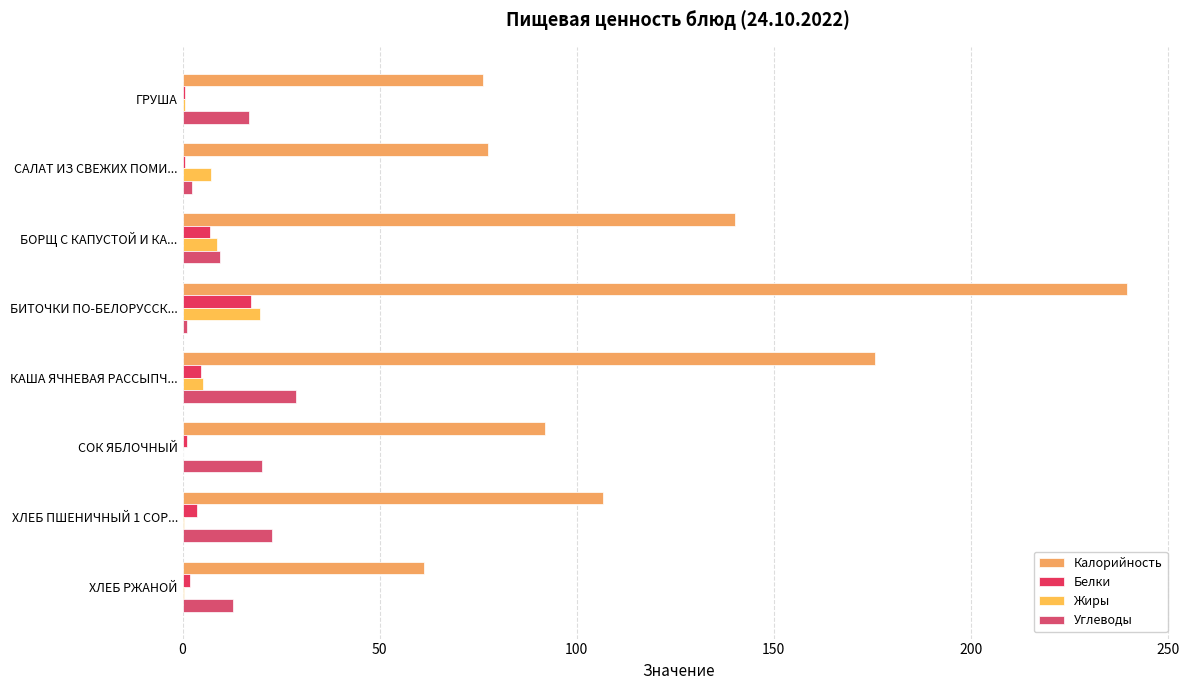

Rank the series by their maximum value, from lowest to highest.

Белки, Жиры, Углеводы, Калорийность